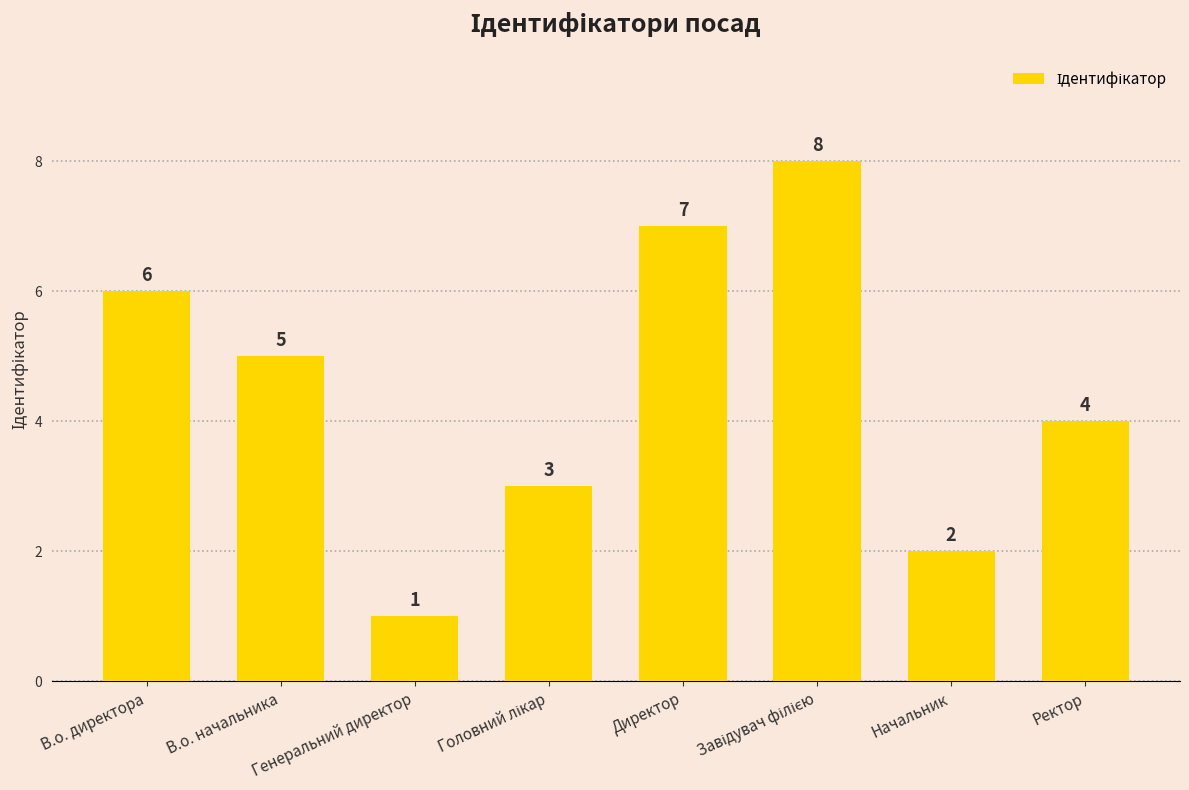

Reading right to left, extract all data points from this chart.

4	2	8	7	3	1	5	6